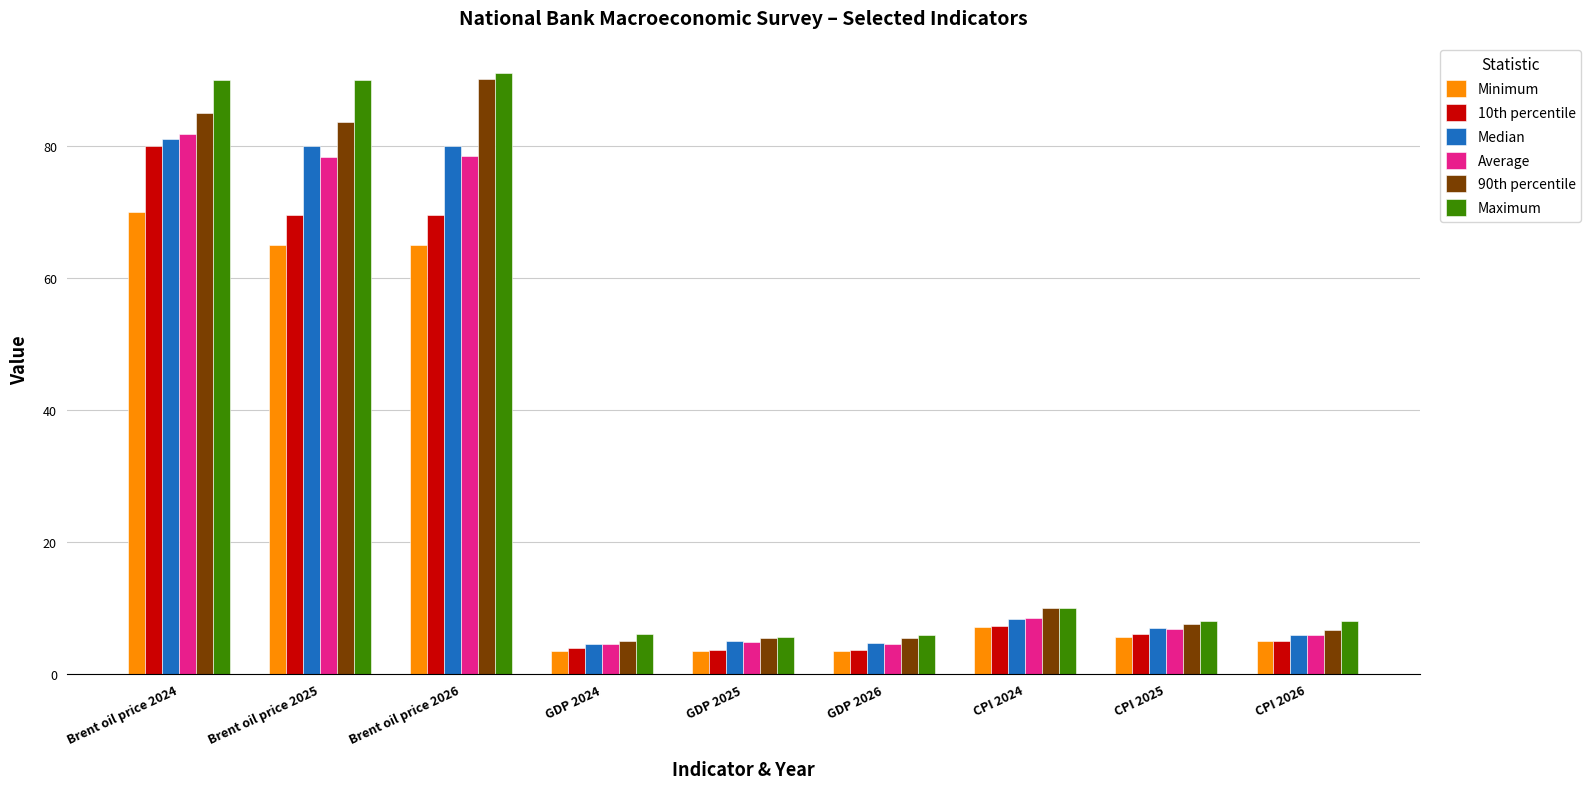

What is the smallest value displayed?

3.5